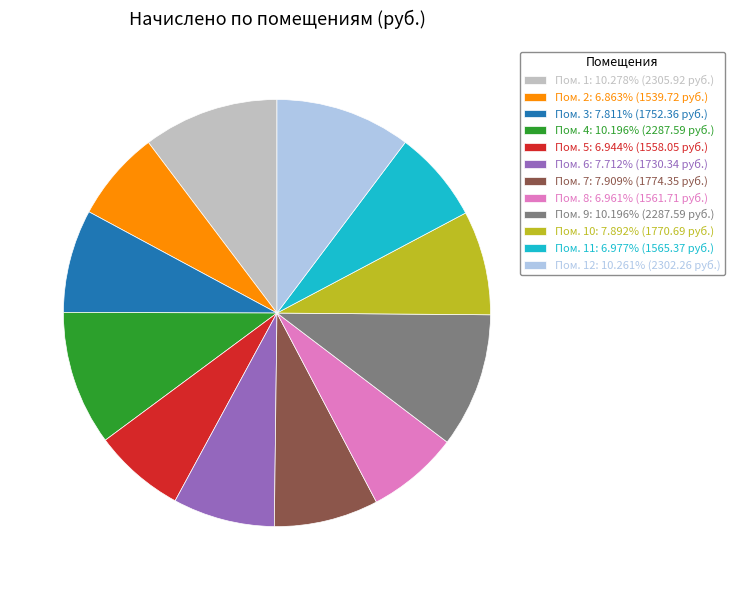

Combined, do Пом. 2: 6.863% (1539.72 руб.) and Пом. 6: 7.712% (1730.34 руб.) account for over 50%?

No